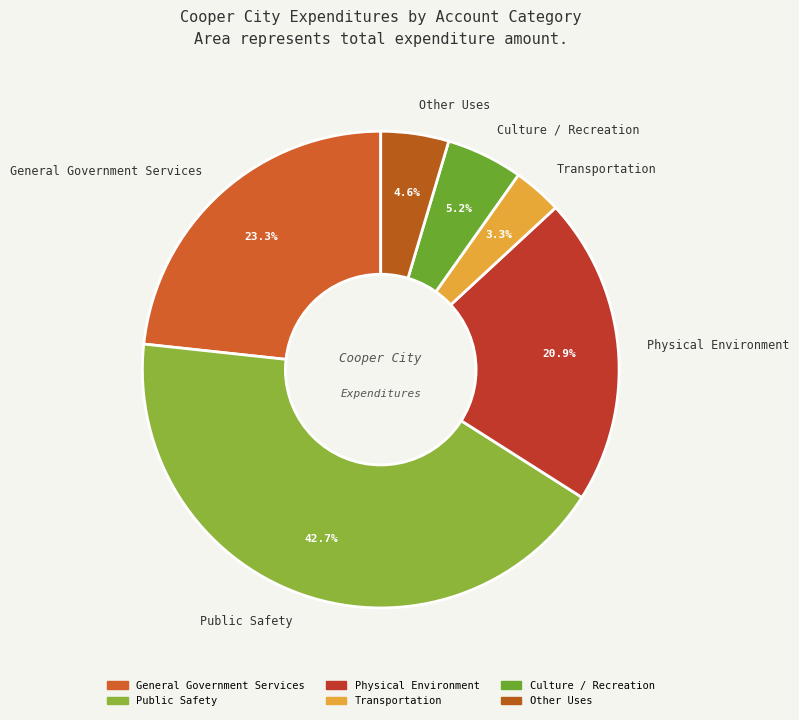

What is the largest slice in the pie chart?

Public Safety